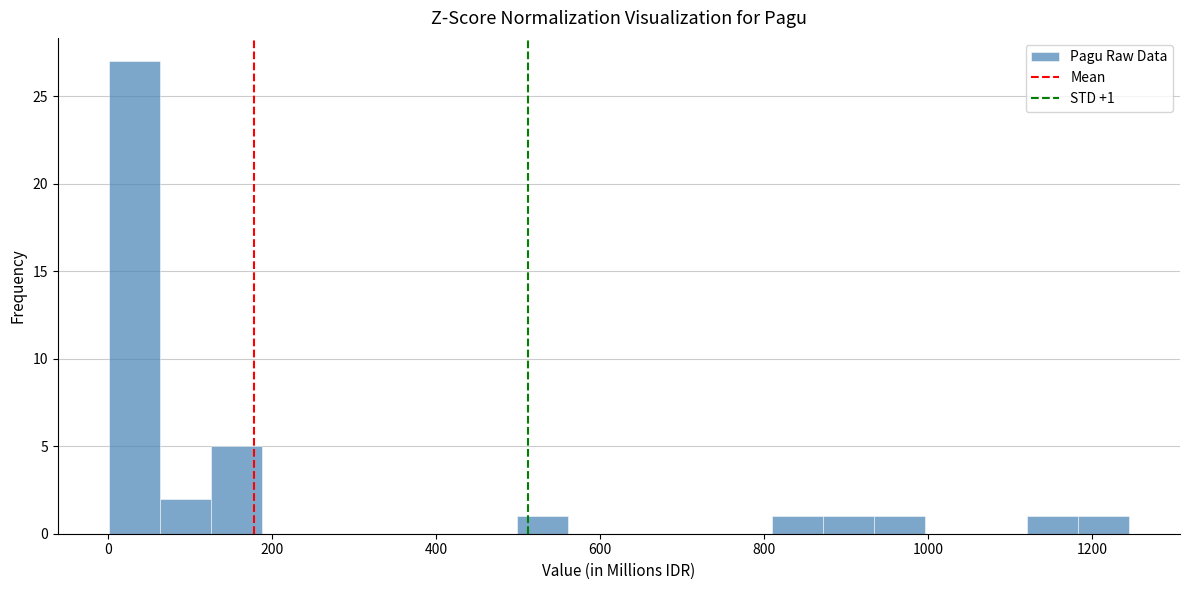

Around what value on the x-axis is the tallest bar? Give the approximate position of its centre, as read against the axis.

40